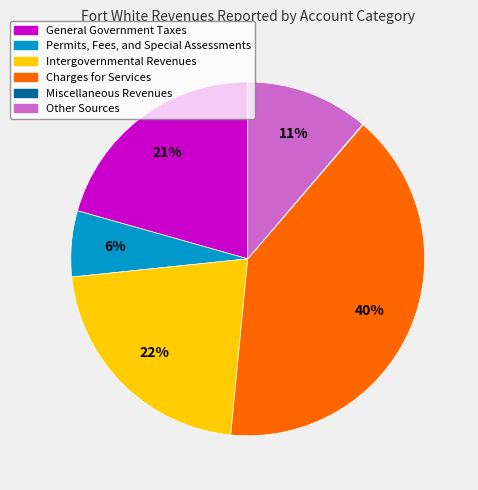

Is Intergovernmental Revenues the majority of the pie?

No